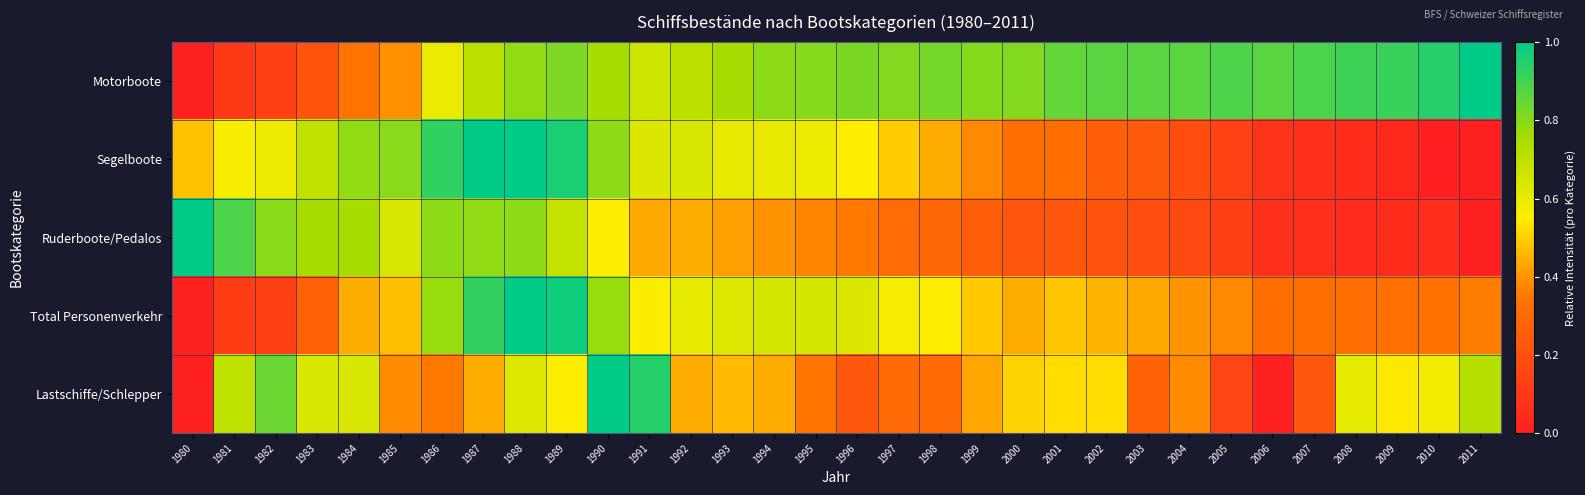

Which series has the largest range (max minus min)?

Motorboote